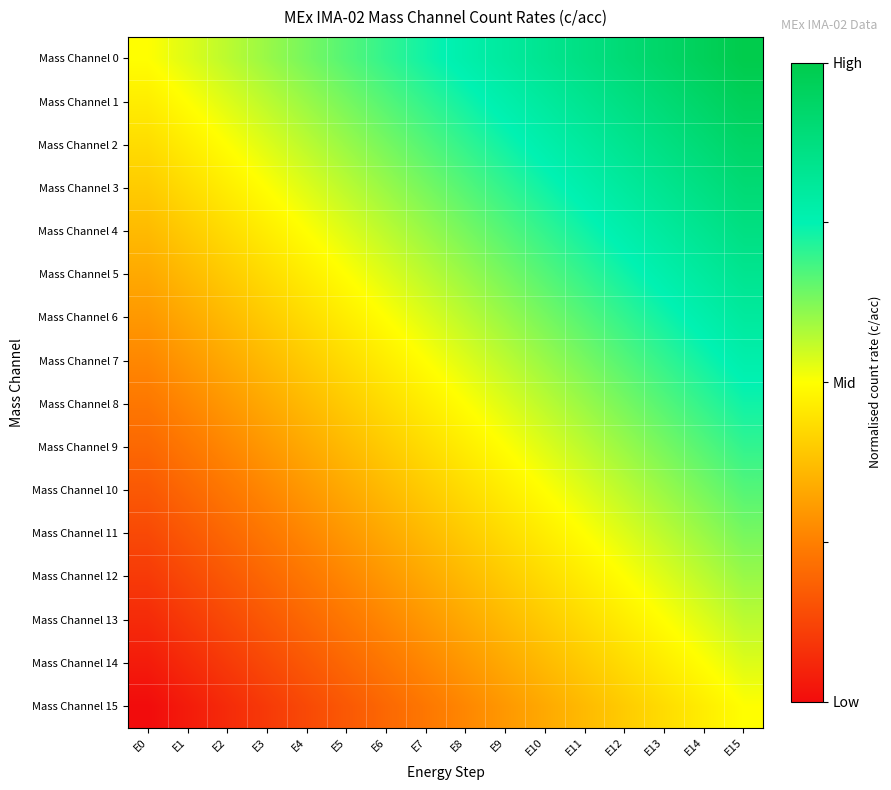

List the series in order of their peak value, highest first.

Mass Channel 0, Mass Channel 1, Mass Channel 2, Mass Channel 3, Mass Channel 4, Mass Channel 5, Mass Channel 6, Mass Channel 7, Mass Channel 8, Mass Channel 9, Mass Channel 10, Mass Channel 11, Mass Channel 12, Mass Channel 13, Mass Channel 14, Mass Channel 15